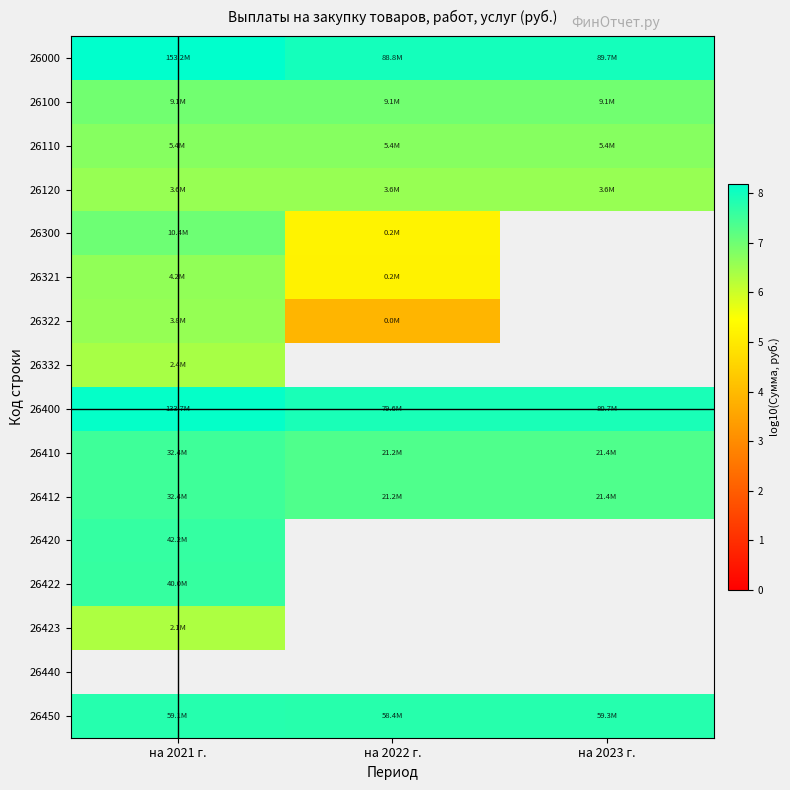

The value of 26300 at на 2022 г. is 7.6. True or false?

False